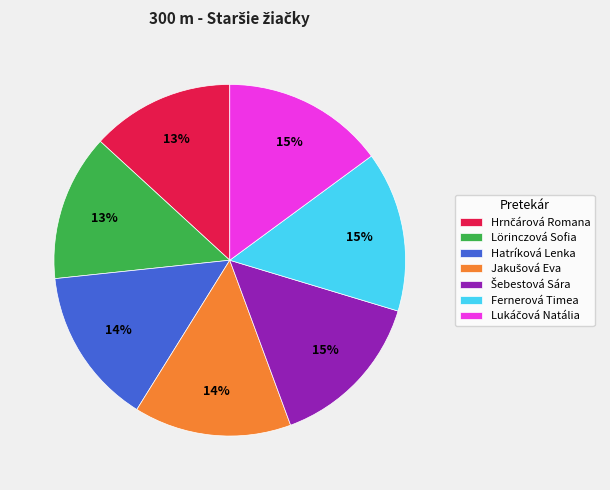

True or false: Hatríková Lenka accounts for 27% of the total.

False